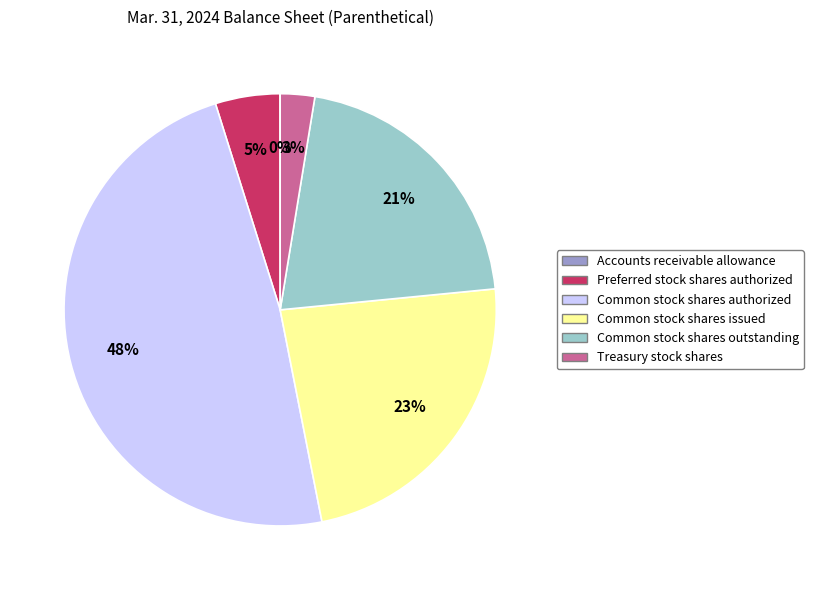

To the nearest percent, what is the average slice percentage?

17%